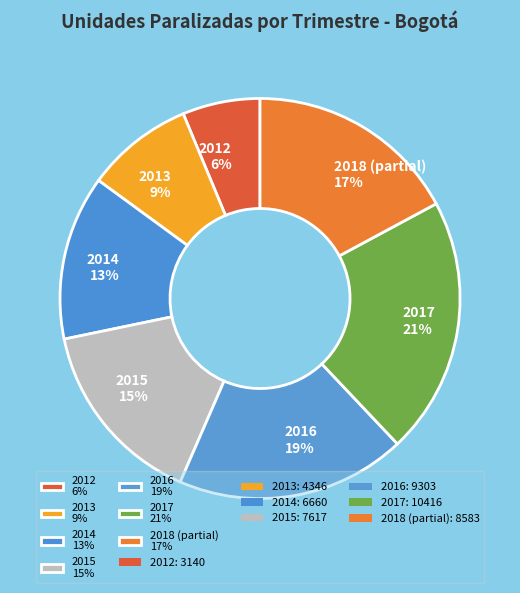

To the nearest percent, what portion does 2018 (partial) 17% represent?

17%